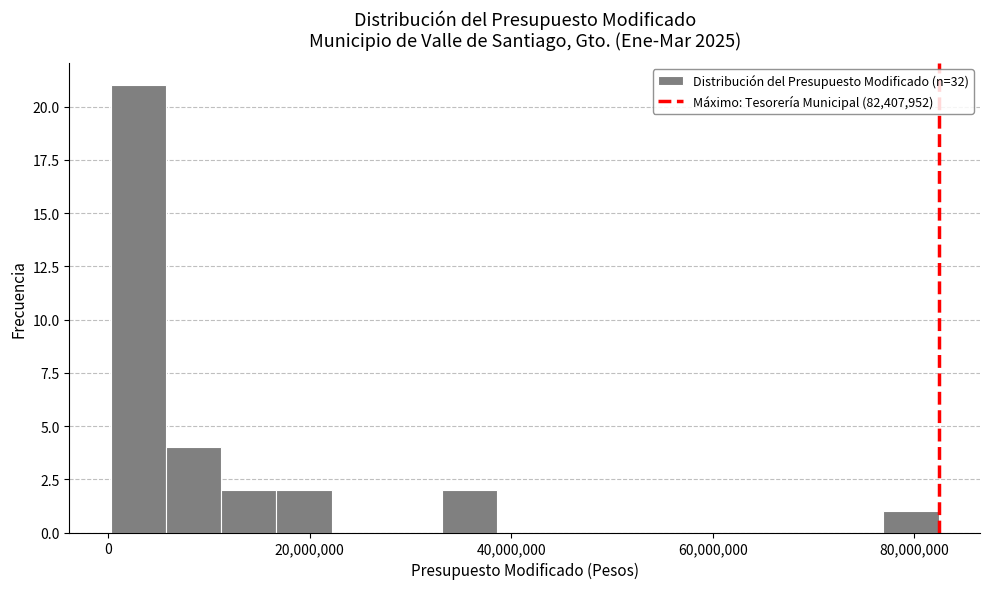

Around what value on the x-axis is the tallest bar? Give the approximate position of its centre, as read against the axis.

2000000